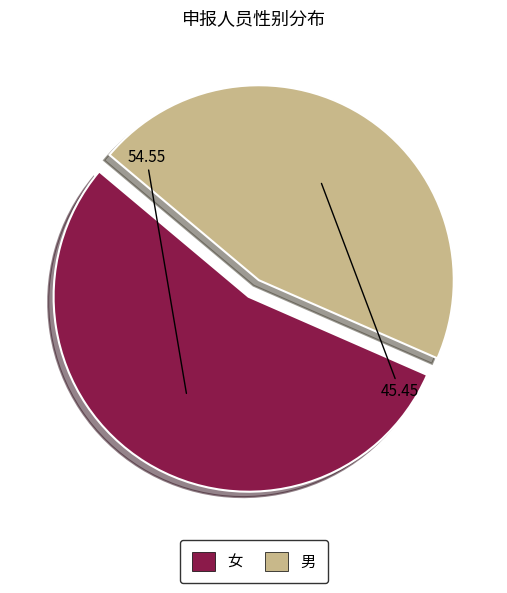

Rank the categories by value from lowest to highest.

男, 女